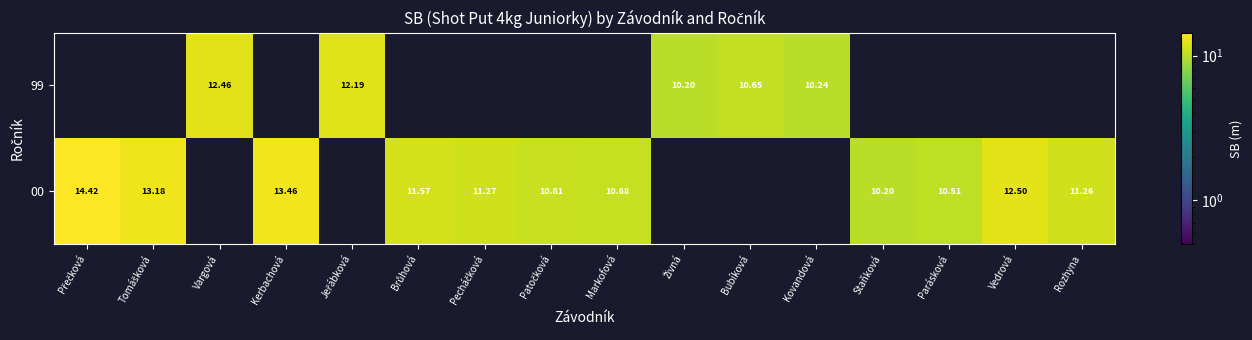

Is the value of 99 at Vargová greater than the value of 00 at Rozhyna?

Yes